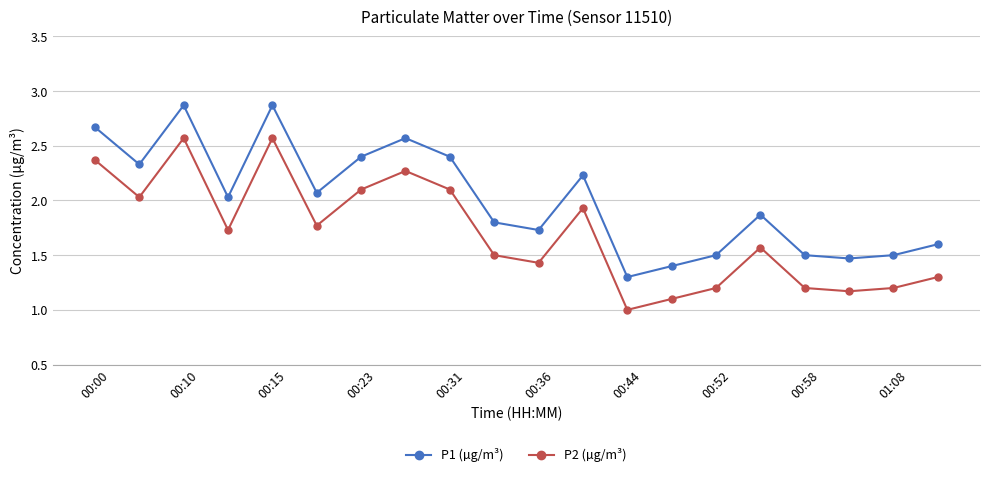

Rank the series by their average value, from highest to lowest.

P1 (µg/m³), P2 (µg/m³)